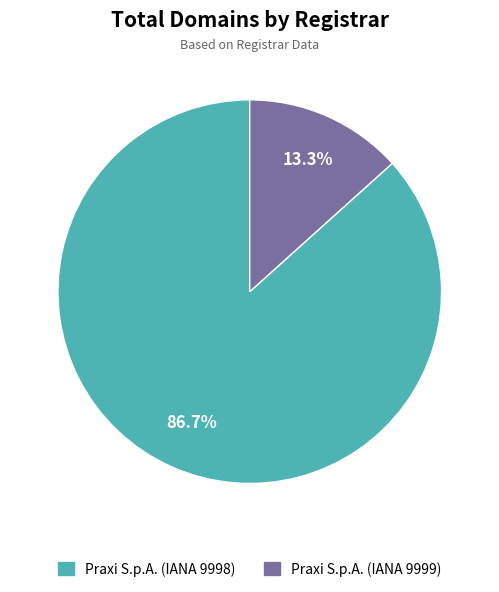

Which has a higher value, Praxi S.p.A. (IANA 9998) or Praxi S.p.A. (IANA 9999)?

Praxi S.p.A. (IANA 9998)